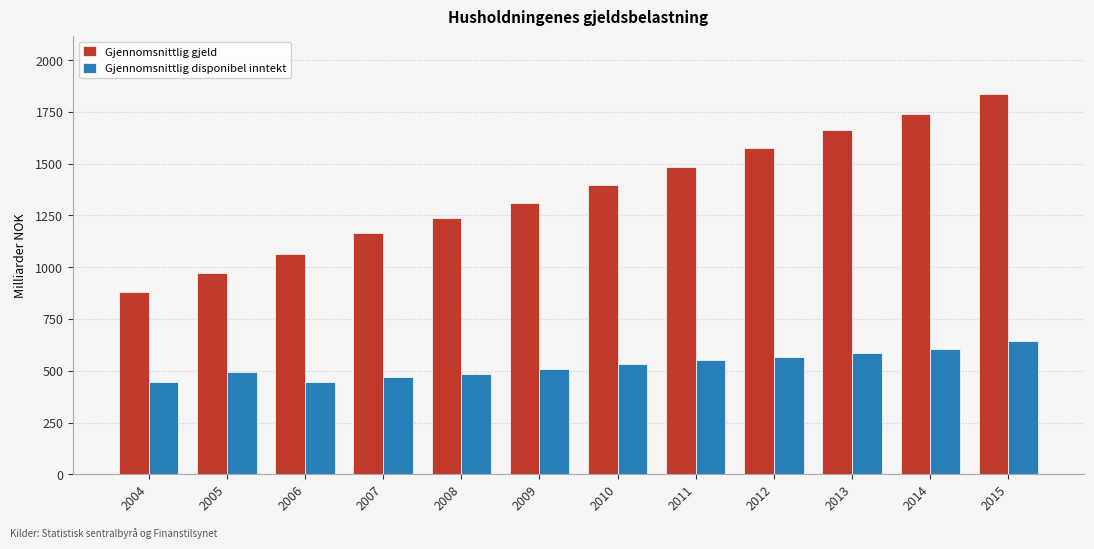

Rank the series by their average value, from highest to lowest.

Gjennomsnittlig gjeld, Gjennomsnittlig disponibel inntekt